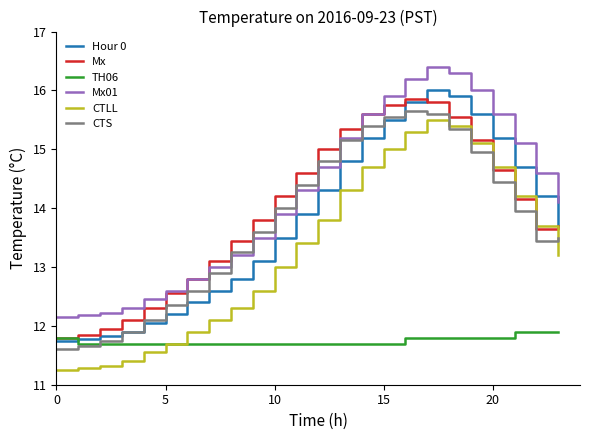

What is the sum of all CTS values?

329.9